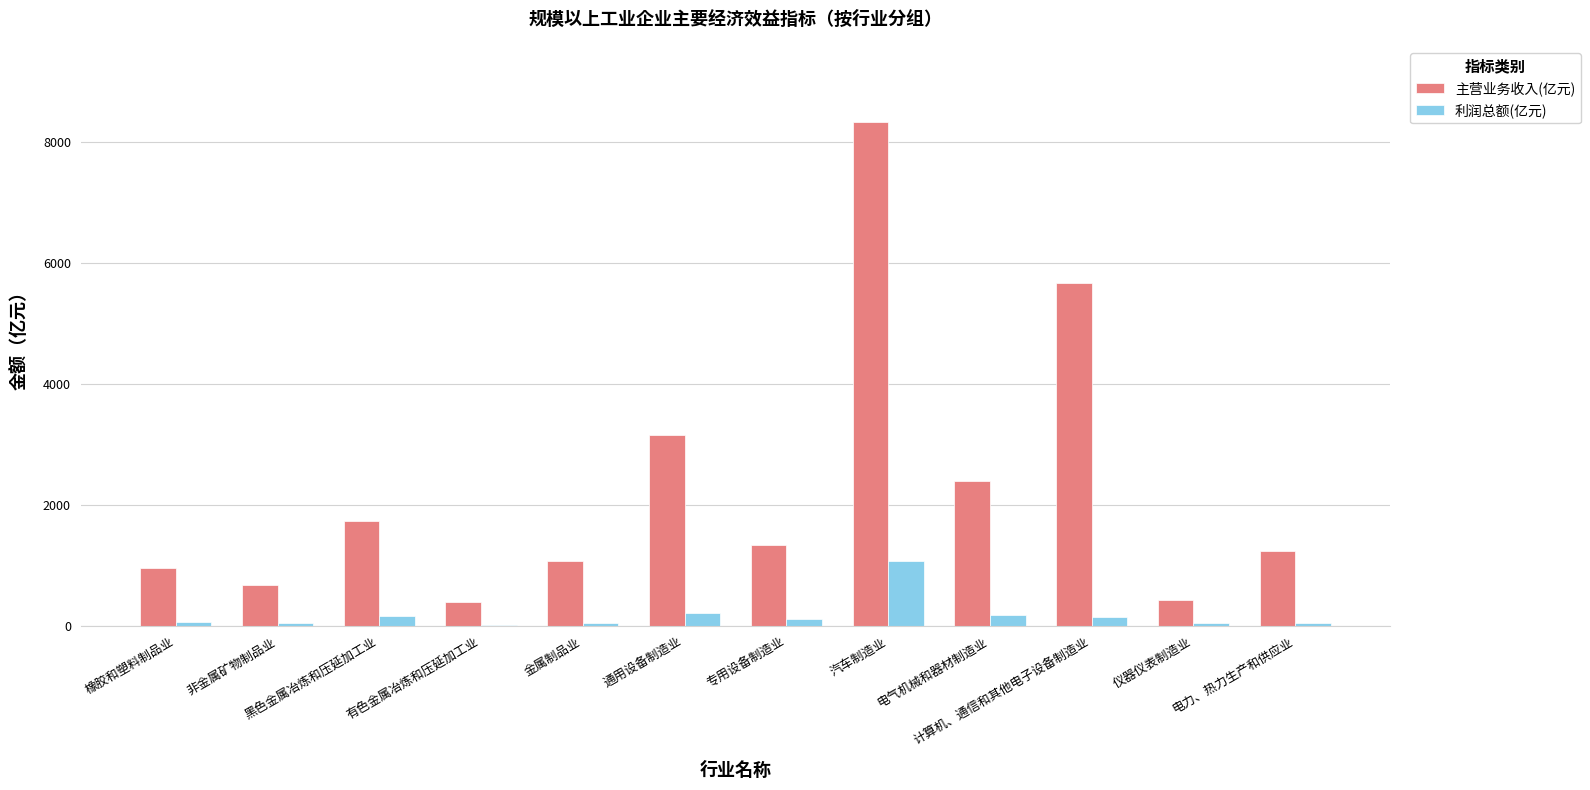

How many data points in 主营业务收入(亿元) are above 1343?

6